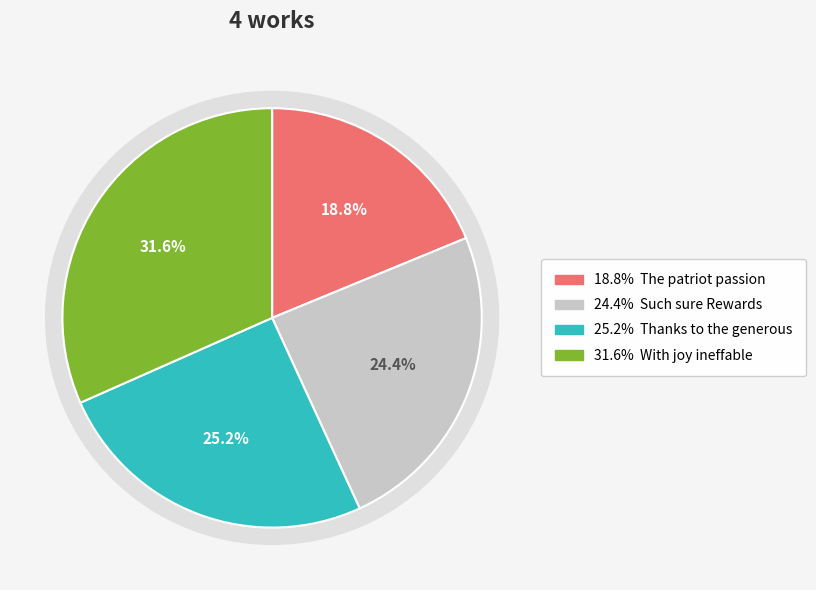

True or false: The patriot passion accounts for 5% of the total.

False